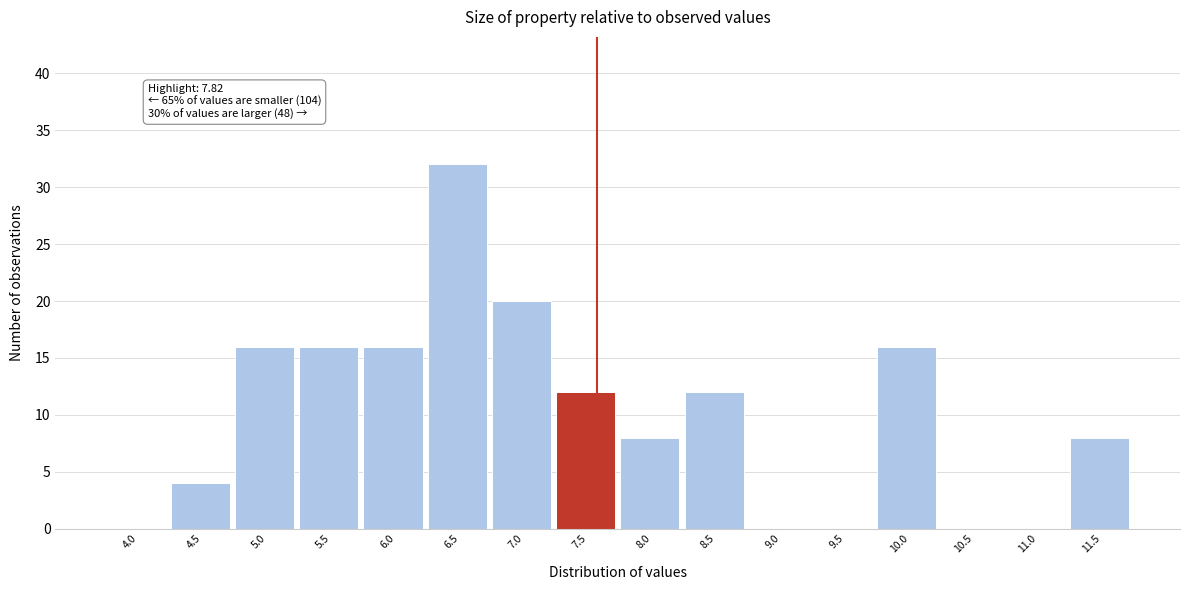

Reading right to left, what are all the values shown in this chart?

11.5=8	11.0=0	10.5=0	10.0=16	9.5=0	9.0=0	8.5=12	8.0=8	7.5=12	7.0=20	6.5=32	6.0=16	5.5=16	5.0=16	4.5=4	4.0=0